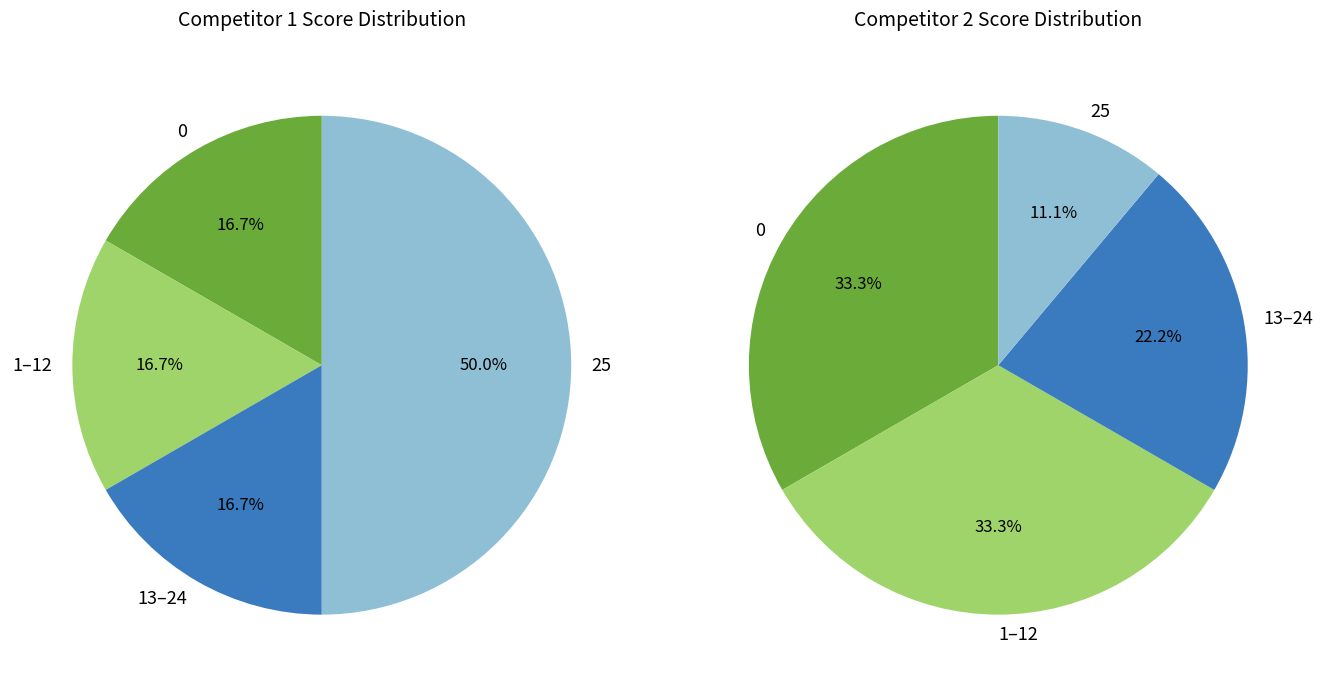

Does 4 represent more than half of the total?

No